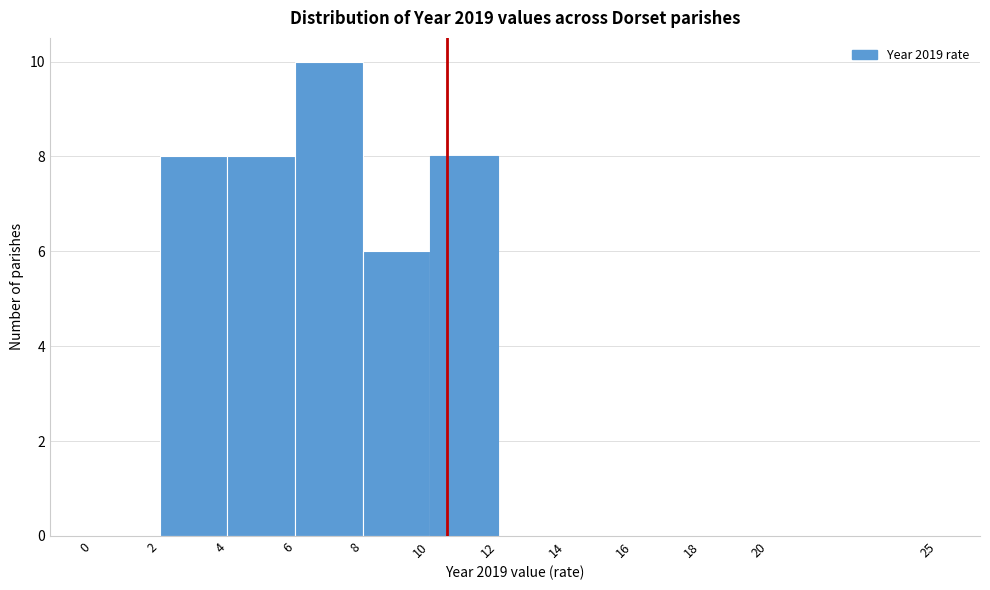

What is the height of the bar covering 6 to 8 on the x-axis? The values are not printed on the chart, so give them approximately, as read against the axis.

10